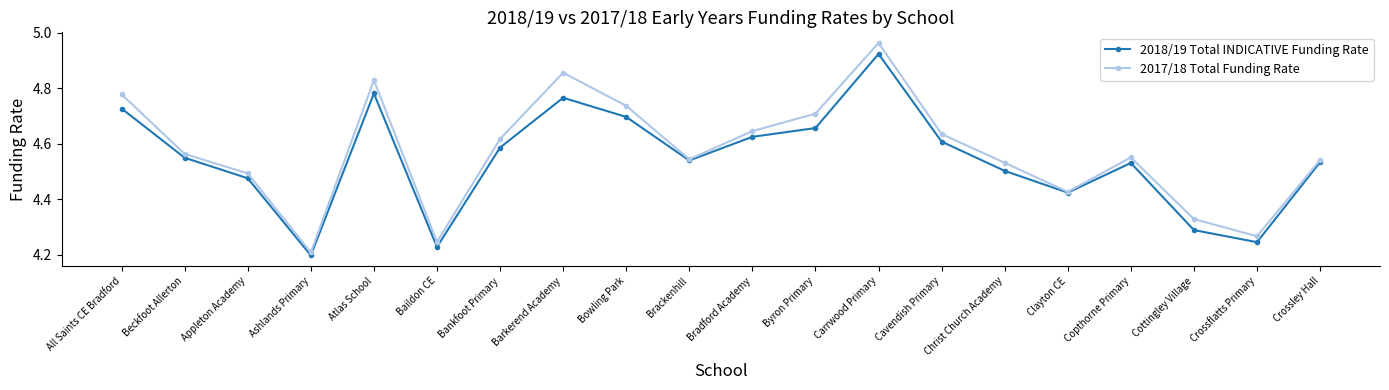

List the series in order of their peak value, lowest first.

2018/19 Total INDICATIVE Funding Rate, 2017/18 Total Funding Rate